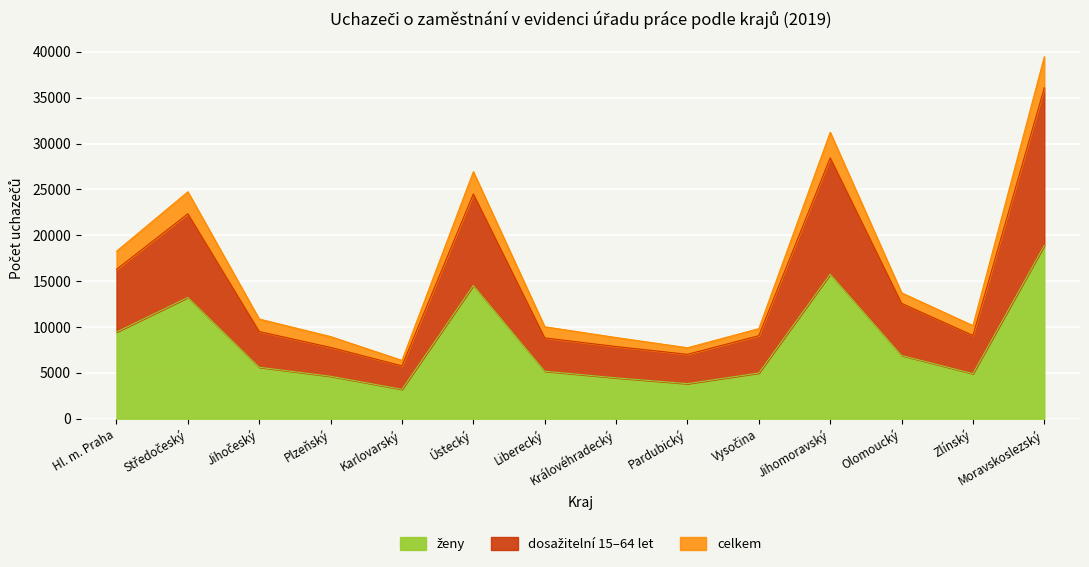

The ženy series shows 4624 at Plzeňský. True or false?

True